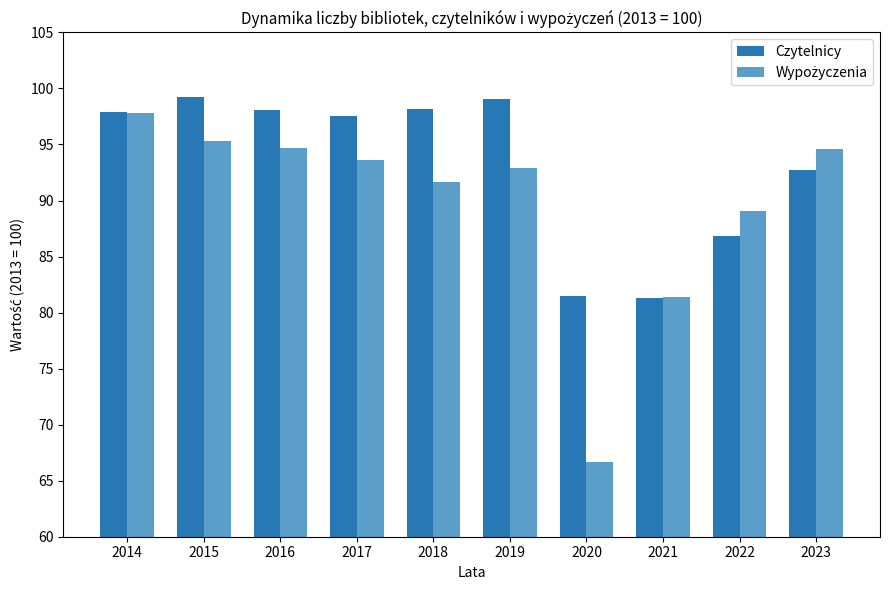

What is the spread (max minus min) of values at 2015?

3.9